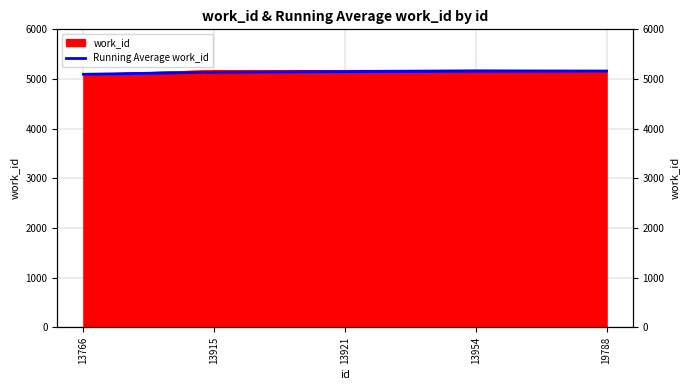

What is the average value?

5139.2